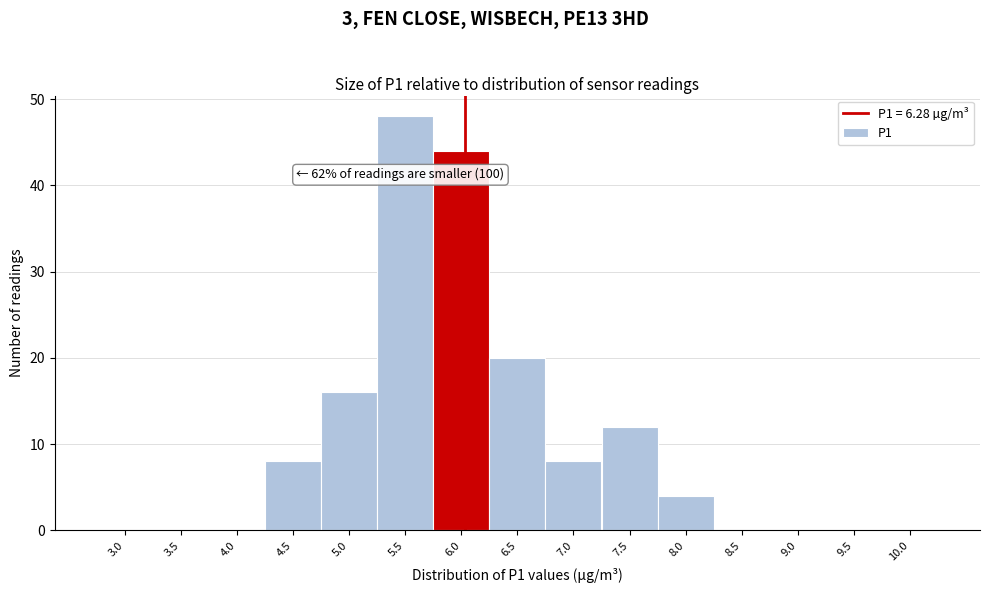

Reading left to right, what are all the values shown in this chart?

3.0=0	3.5=0	4.0=0	4.5=8	5.0=16	5.5=48	6.0=44	6.5=20	7.0=8	7.5=12	8.0=4	8.5=0	9.0=0	9.5=0	10.0=0